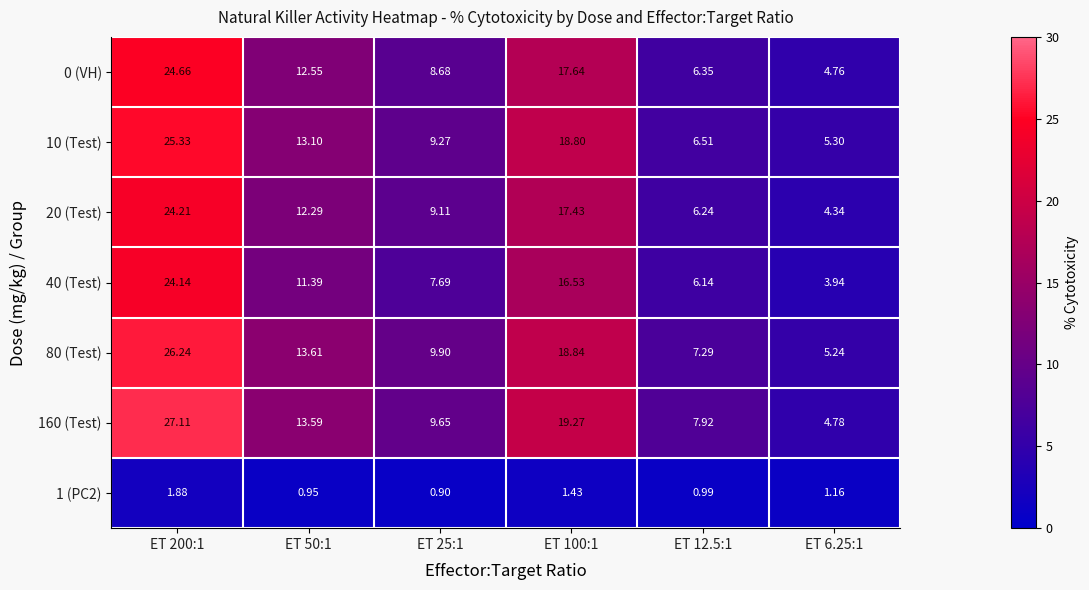

Is the value of 40 (Test) at ET 25:1 greater than the value of 160 (Test) at ET 50:1?

No